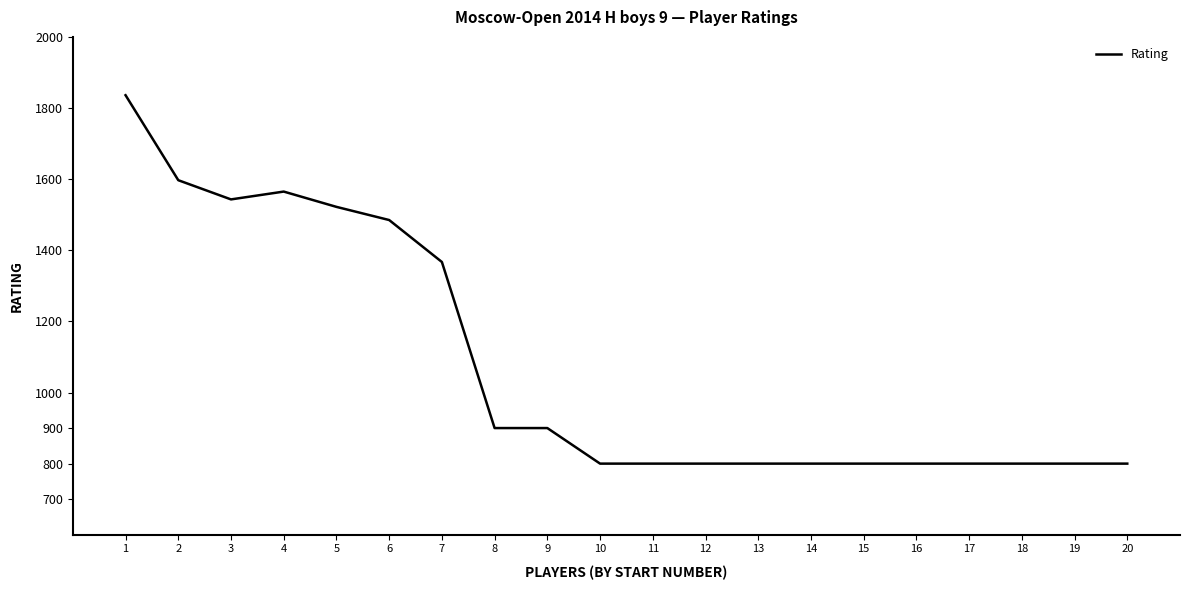

Is it true that the value at 9 is 1451?

False